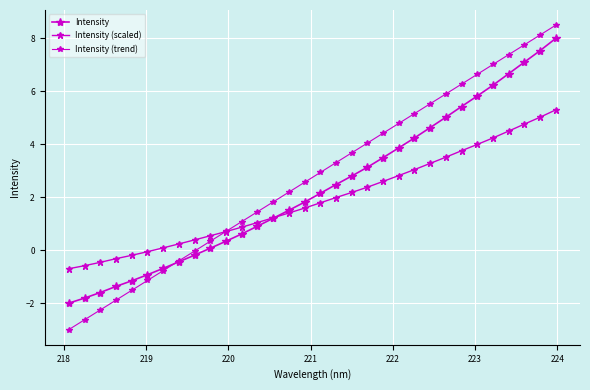

How many lines are shown in the chart?

3